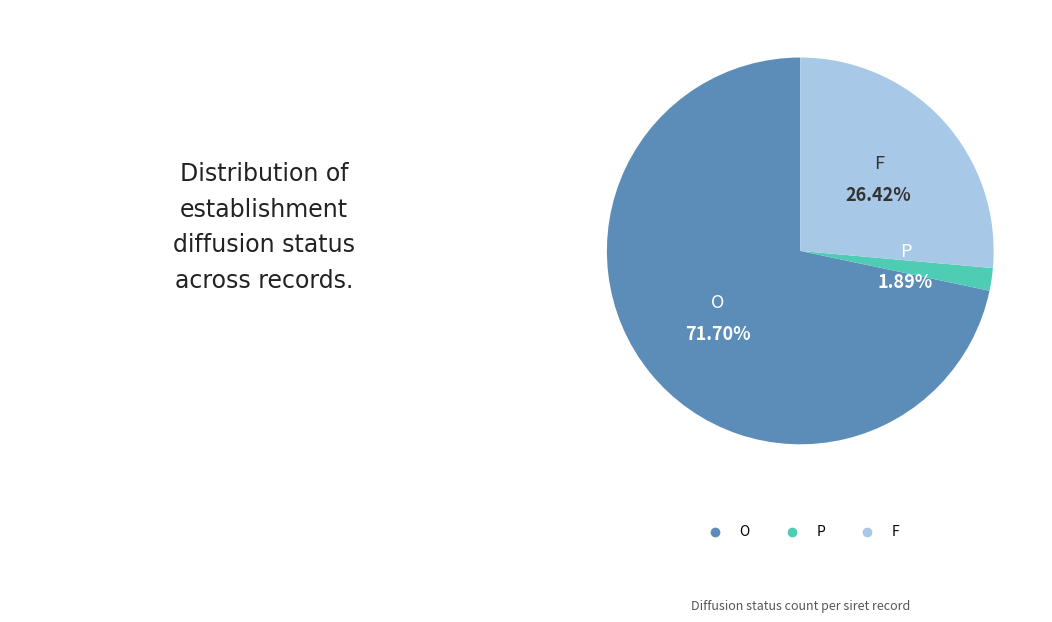

Which has a higher value, F or O?

O